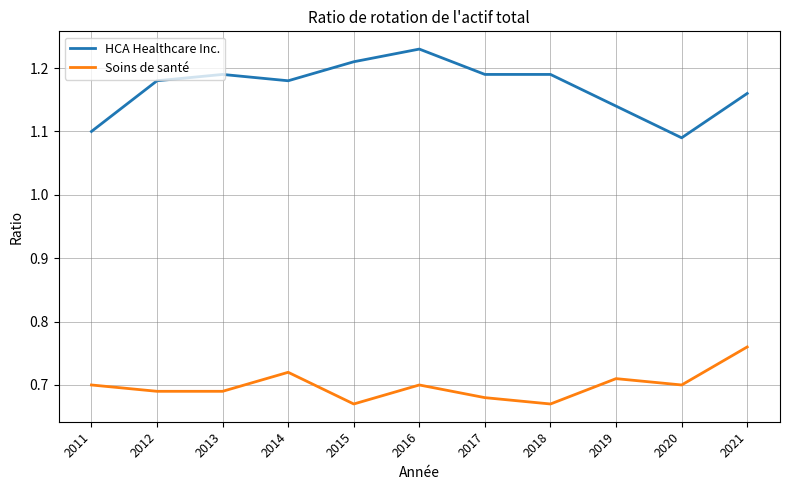

The Soins de santé series shows 1.1 at 2020. True or false?

False